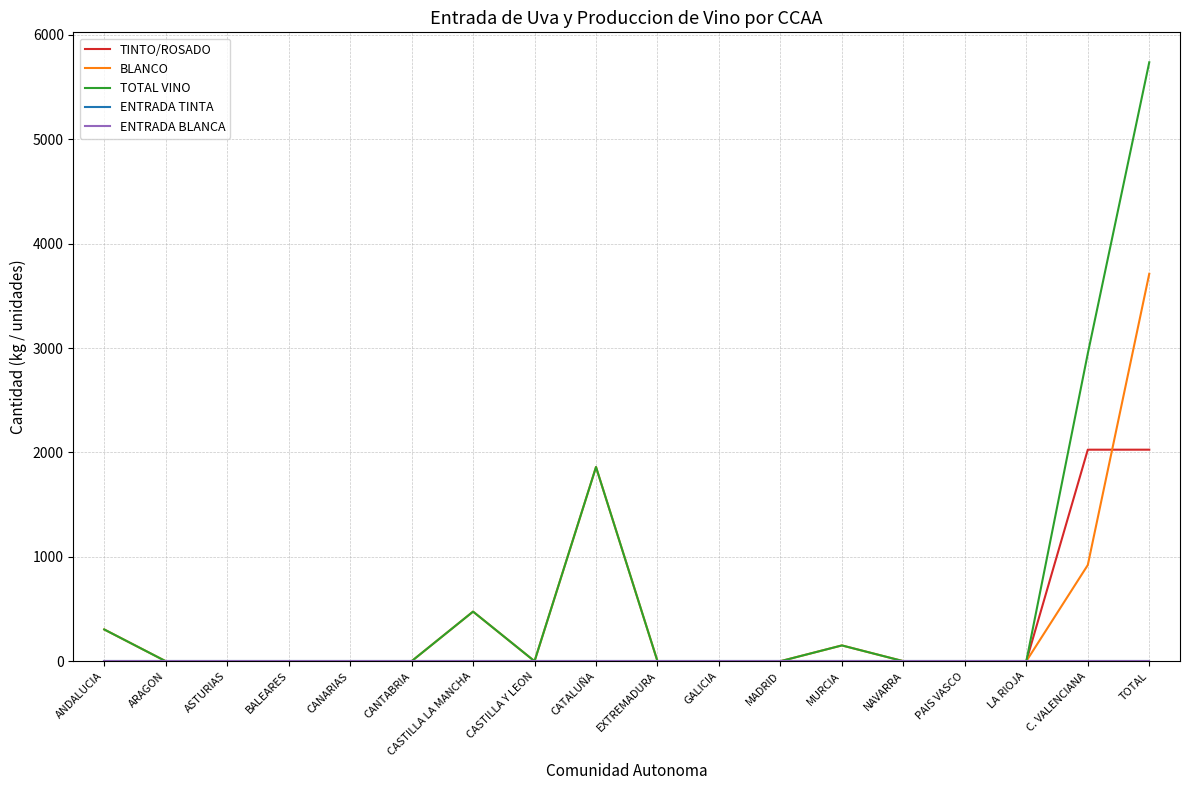

True or false: ENTRADA BLANCA has more than 2 interior local peaks.

False